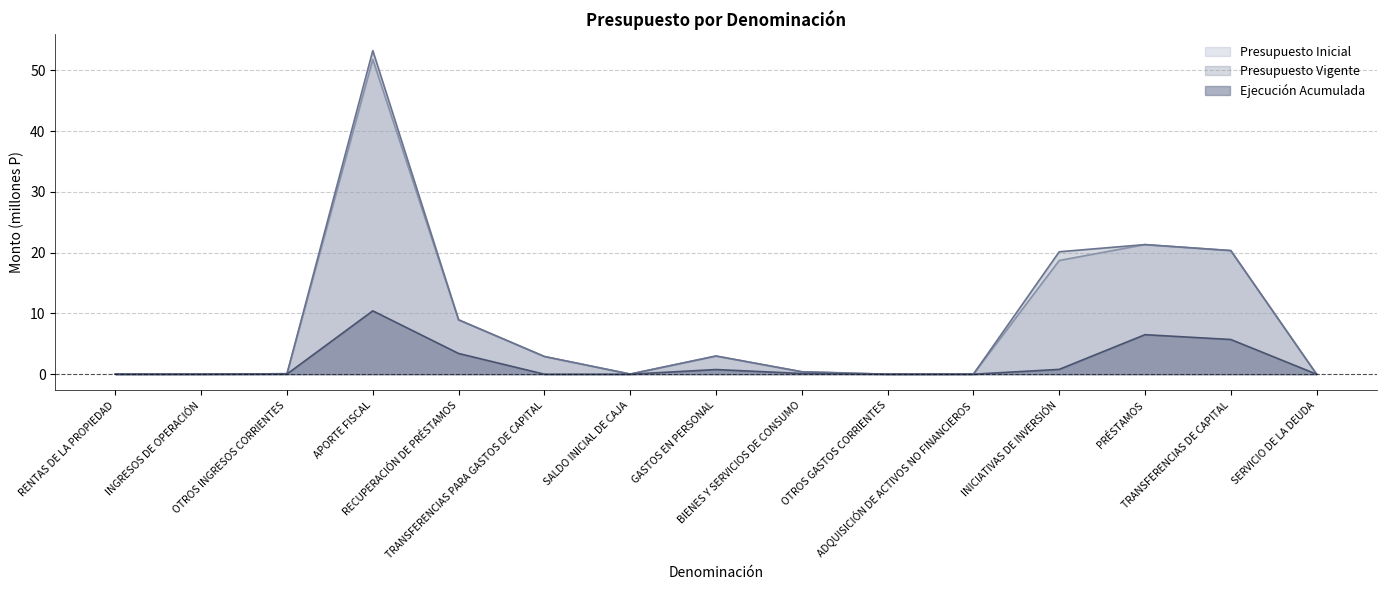

Does the chart have visible grid lines?

Yes